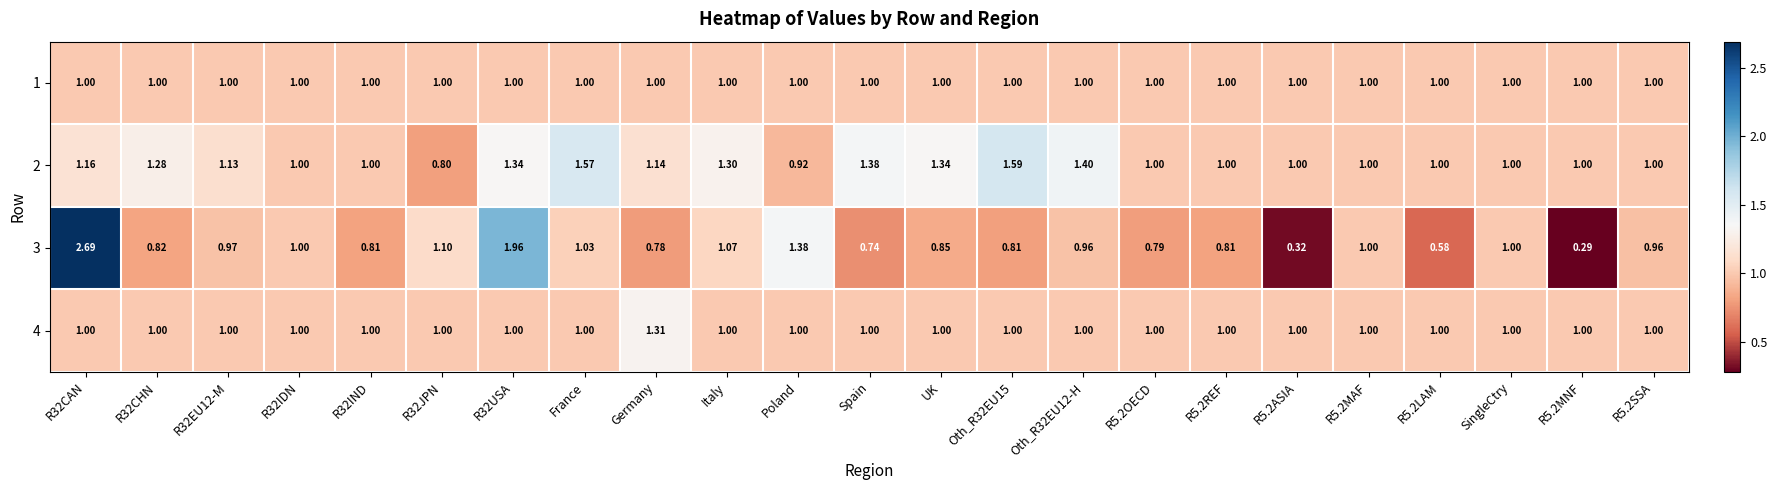

Is the value of 4 at R32CAN greater than the value of 2 at Oth_R32EU15?

No